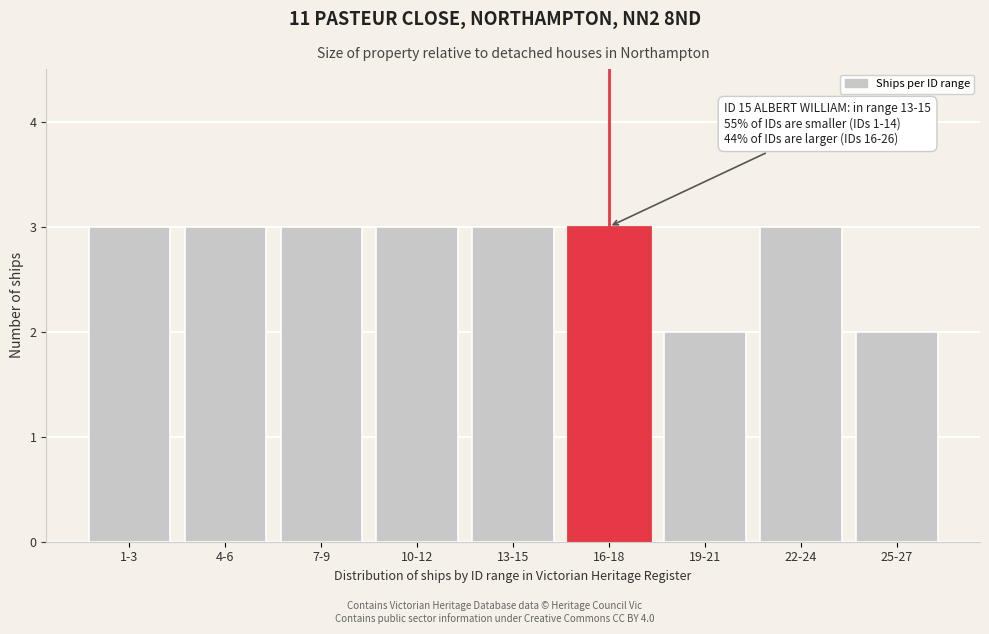

Reading left to right, what are all the values shown in this chart?

3	3	3	3	3	3	2	3	2